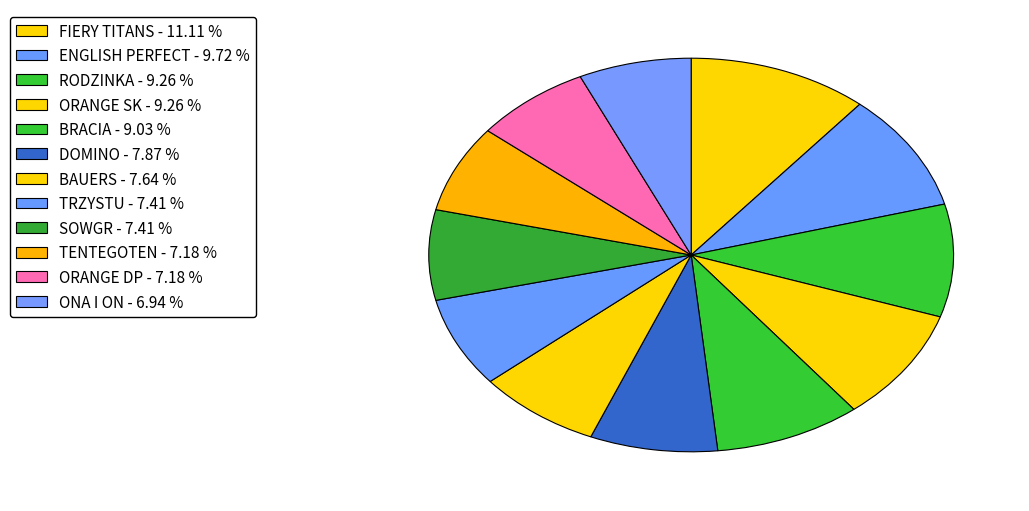

Approximately how many times larger is the value at TENTEGOTEN compared to BAUERS?

0.9